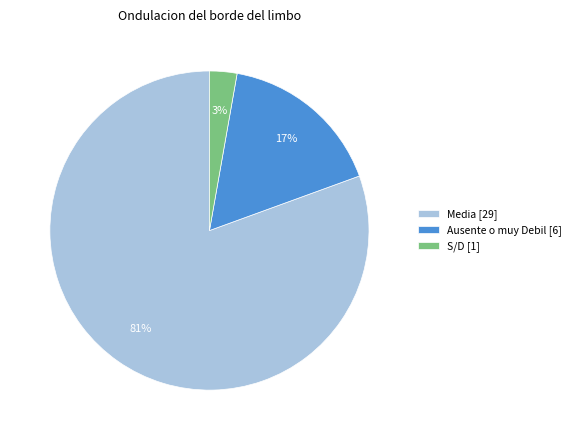

To the nearest percent, what percentage of the pie is S/D [1]?

3%